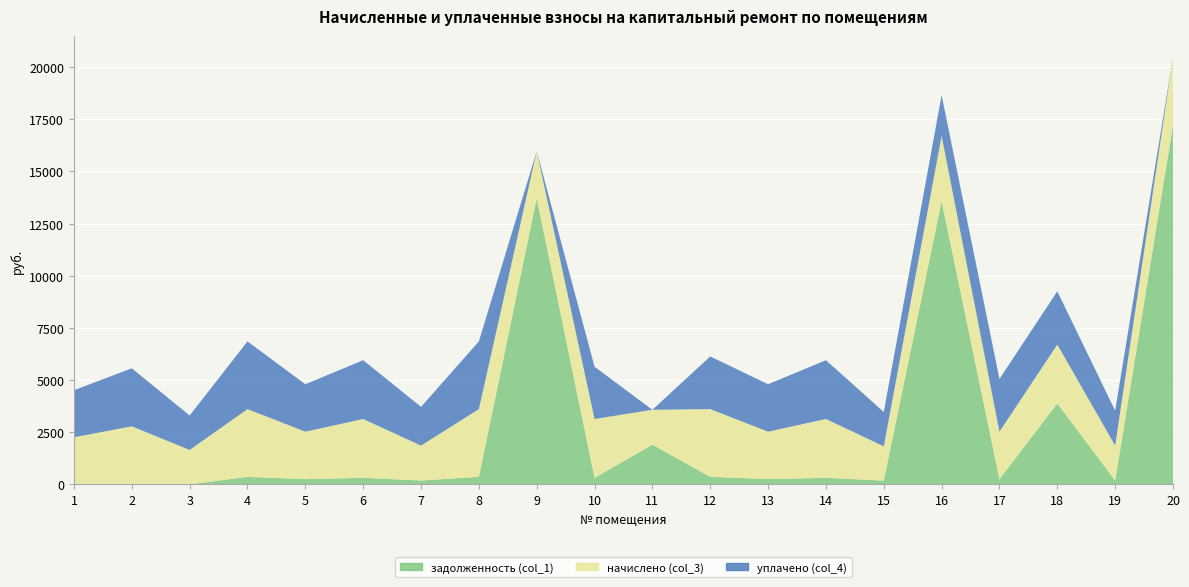

Reading right to left, transcribe all the data shown in this chart.

задолженность (col_1): 17223.0	185.7	3880.8	252.5	13583.6	181.5	313.2	252.5	361.5	1902.5	313.2	13719.5	360.6	185.7	313.2	252.5	360.6	0.0	0.0	0.0
начислено (col_3): 3245.0	1671.7	2818.9	2272.6	3119.4	1641.9	2818.9	2272.6	3245.0	1671.7	2818.9	2245.3	3245.0	1671.7	2818.9	2272.6	3245.0	1649.8	2780.6	2256.2
уплачено (col_4): 0.0	1671.7	2551.2	2525.1	1949.1	1646.2	2818.9	2272.6	2524.8	0.0	2505.7	0.0	3245.0	1857.4	2818.9	2272.6	3245.0	1649.8	2780.6	2256.2